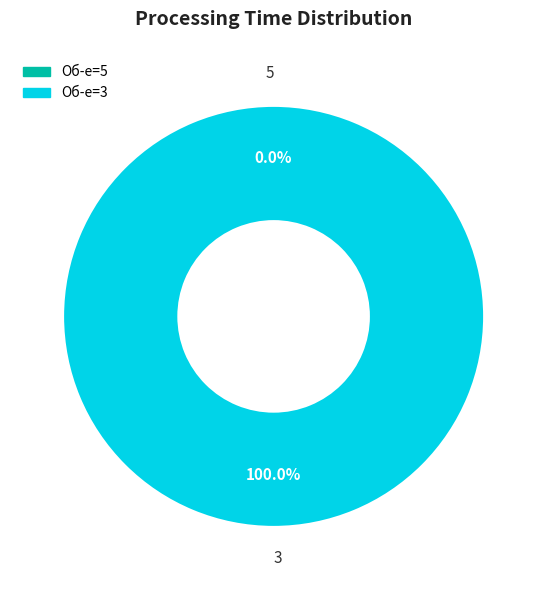

What portion of the pie excludes 5?

100.0%